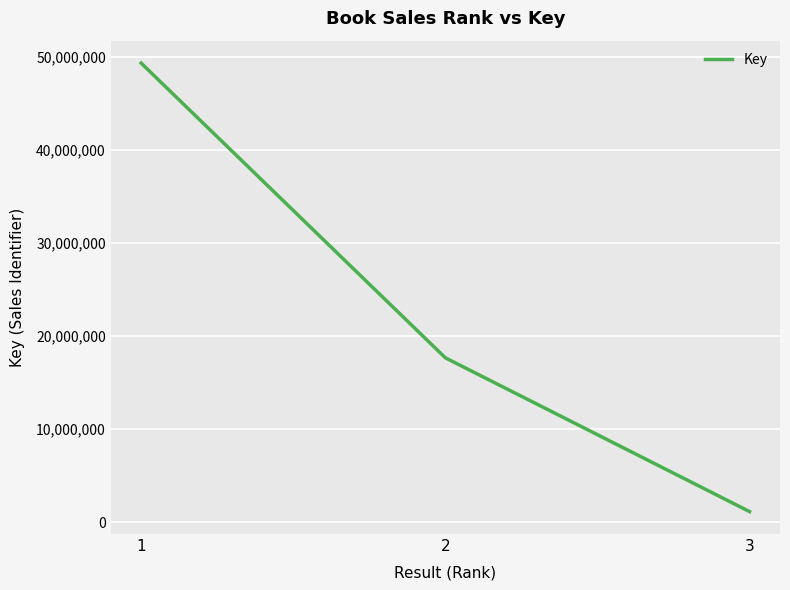

List the labels in order of value, smallest first.

3, 2, 1